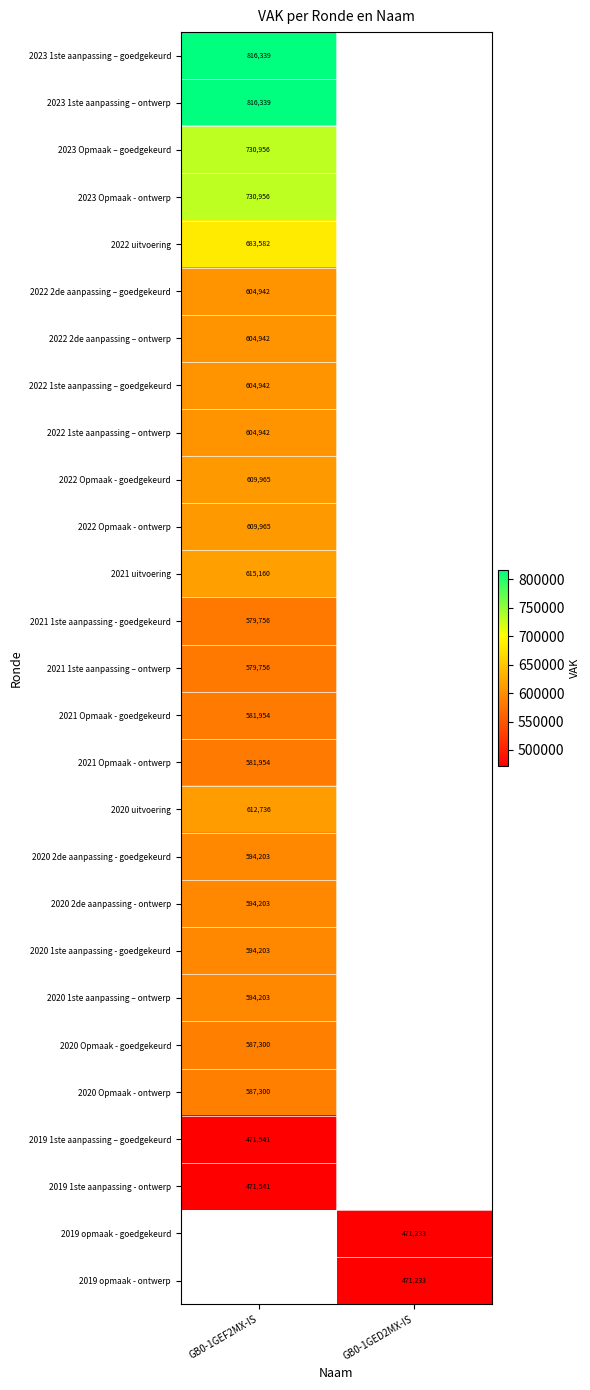

How many series are shown in this chart?

27